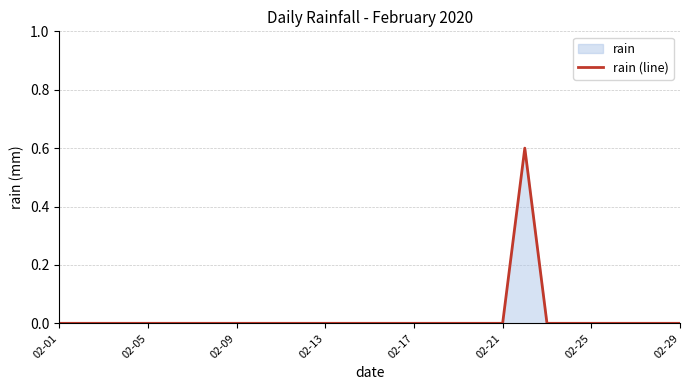

Reading left to right, list all the values displayed in this chart.

0.0	0.0	0.0	0.0	0.0	0.0	0.0	0.0	0.0	0.0	0.0	0.0	0.0	0.0	0.0	0.0	0.0	0.0	0.0	0.0	0.0	0.6	0.0	0.0	0.0	0.0	0.0	0.0	0.0